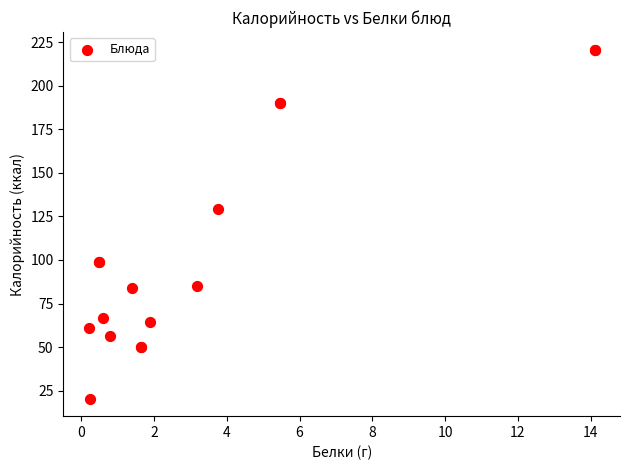

What Y value in the scatter plot is closest to 120?

129.1